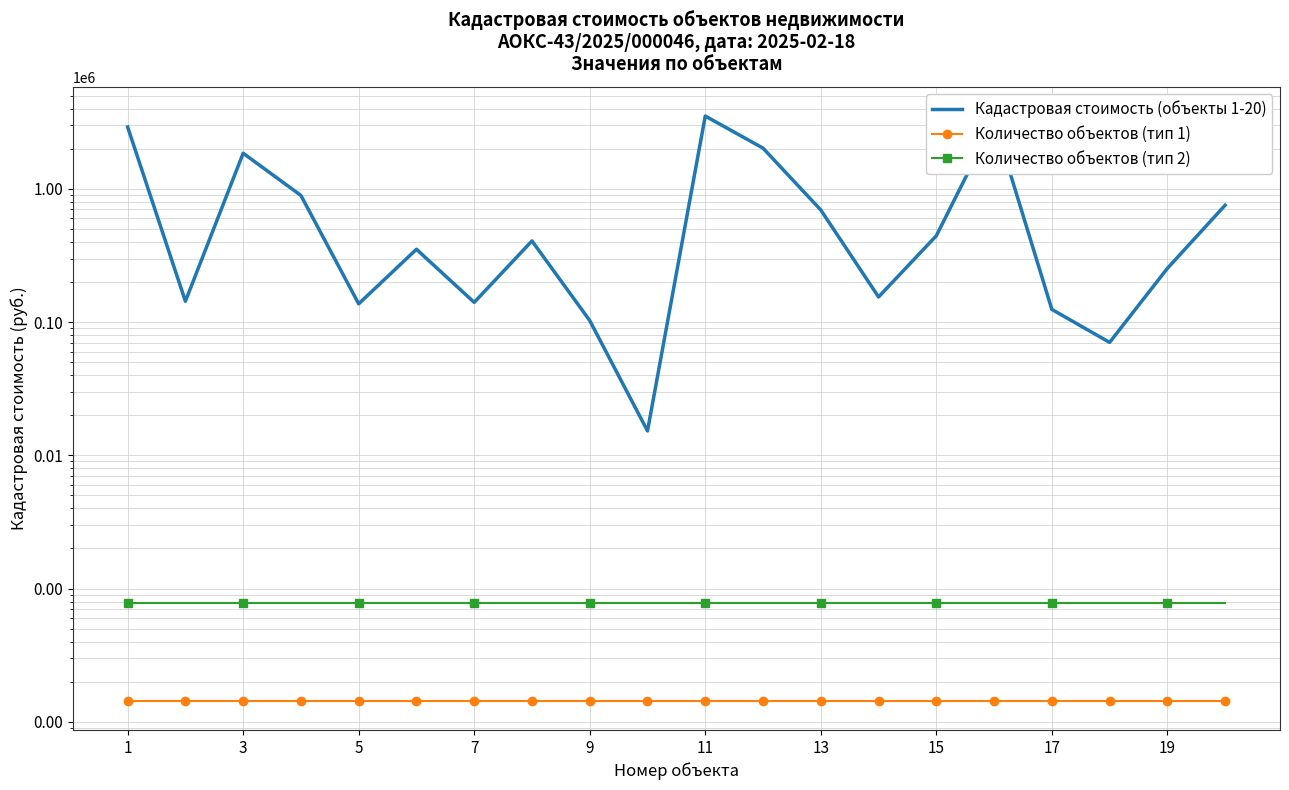

Reading right to left, list all the values displayed in this chart.

Кадастровая стоимость (объекты 1-20): 753363.4	252899.3	70390.5	124530.2	3244198.1	444196.2	154398.3	694102.8	2019829.4	3517607.3	15249.4	102687.2	406433.1	140594.9	351844.8	137104.7	891765.5	1849948.0	143347.3	2910775.7
Количество объектов (тип 1): 144.0	144.0	144.0	144.0	144.0	144.0	144.0	144.0	144.0	144.0	144.0	144.0	144.0	144.0	144.0	144.0	144.0	144.0	144.0	144.0
Количество объектов (тип 2): 776.0	776.0	776.0	776.0	776.0	776.0	776.0	776.0	776.0	776.0	776.0	776.0	776.0	776.0	776.0	776.0	776.0	776.0	776.0	776.0